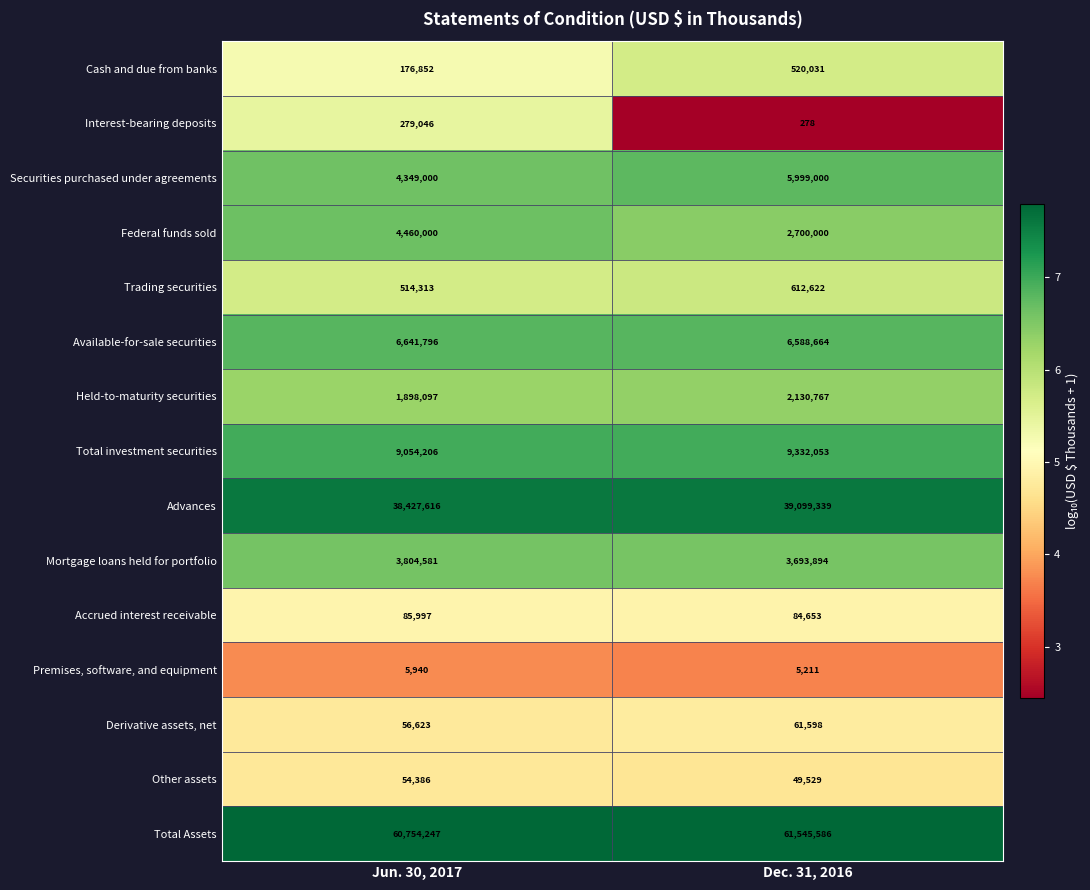

The value of Mortgage loans held for portfolio at Dec. 31, 2016 is 1893247. True or false?

False